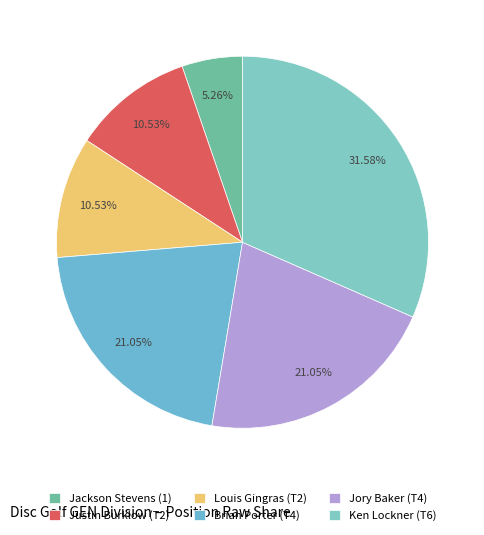

Which slice is the smallest?

Jackson Stevens (1)